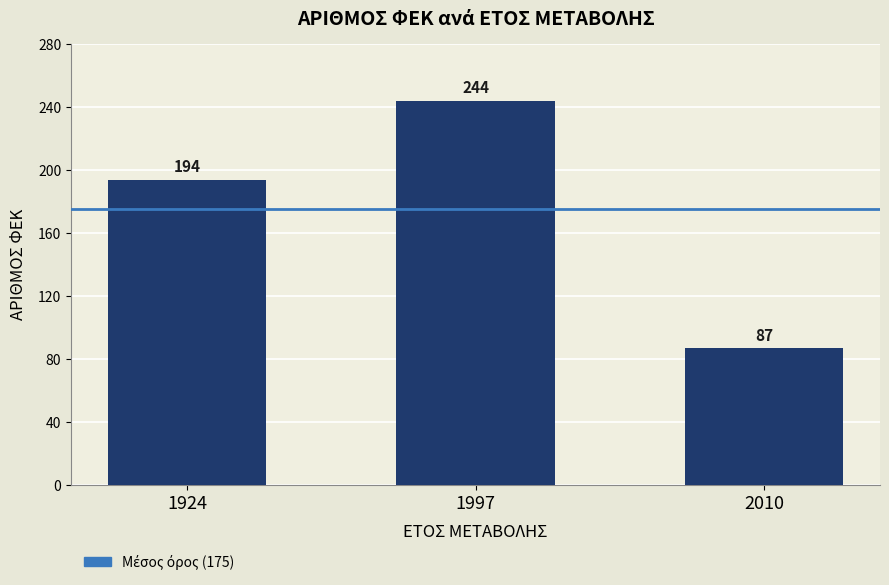

Approximately how many times larger is the value at 2010 compared to 1997?

0.4